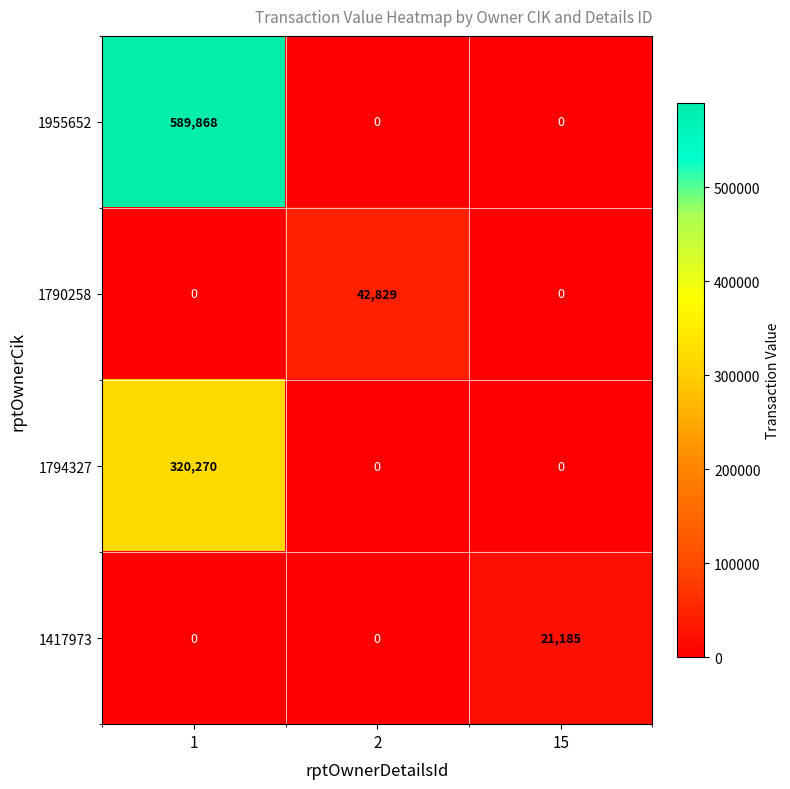

Read the 1790258 value at 2, to the nearest 10.

42830